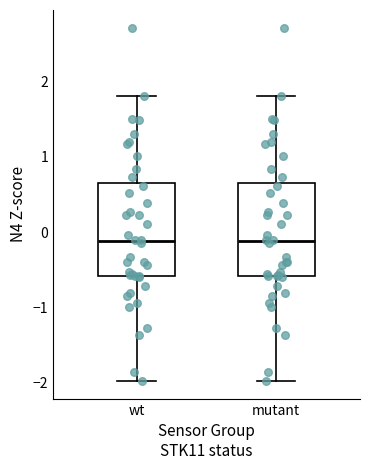

Reading left to right, read every box against the y-axis: the position of its median line, the range the box covers, and the ends of its whiskers. The values are not printed on the chart, so give them approximately, as read against the axis.

wt: median -0.1, box -0.6 to 0.6, whiskers -2.0 to 1.8
mutant: median -0.1, box -0.6 to 0.6, whiskers -2.0 to 1.8